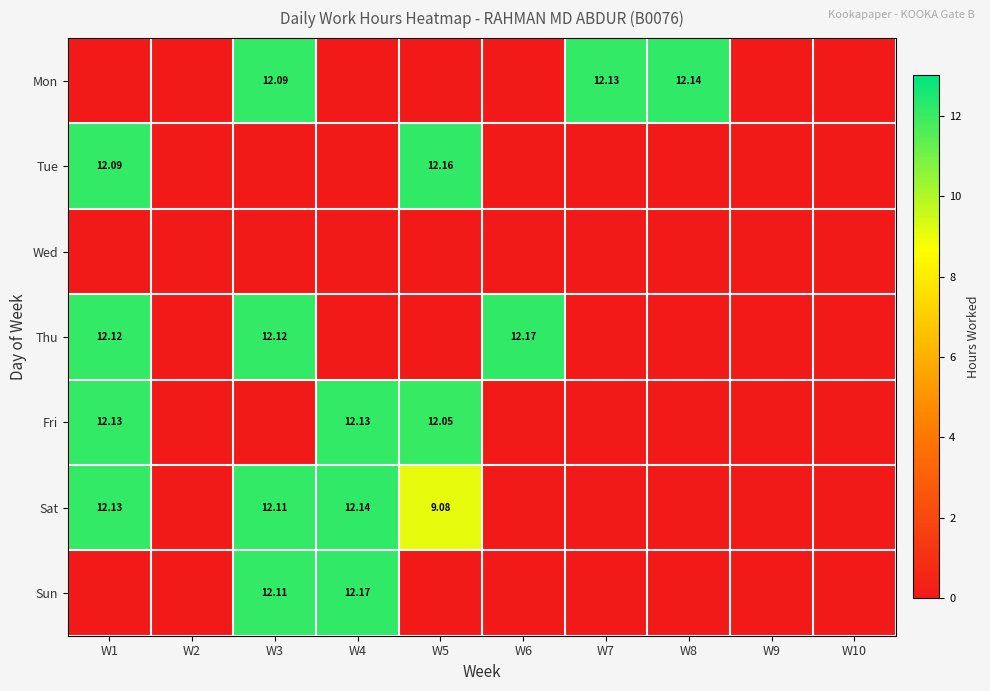

At W8, list the series in order from smallest to largest.

Tue, Wed, Thu, Fri, Sat, Sun, Mon